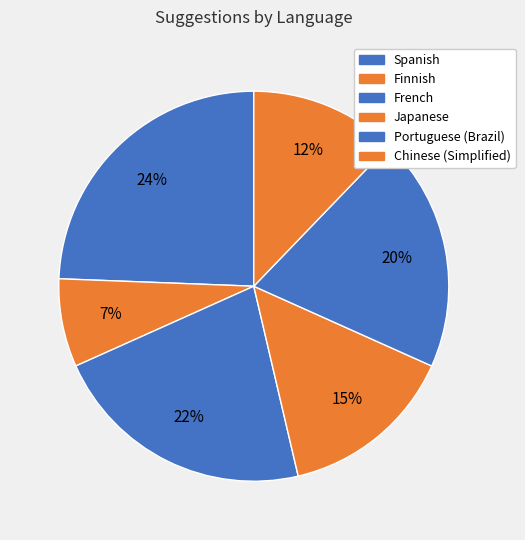

How many segments does this pie chart have?

6